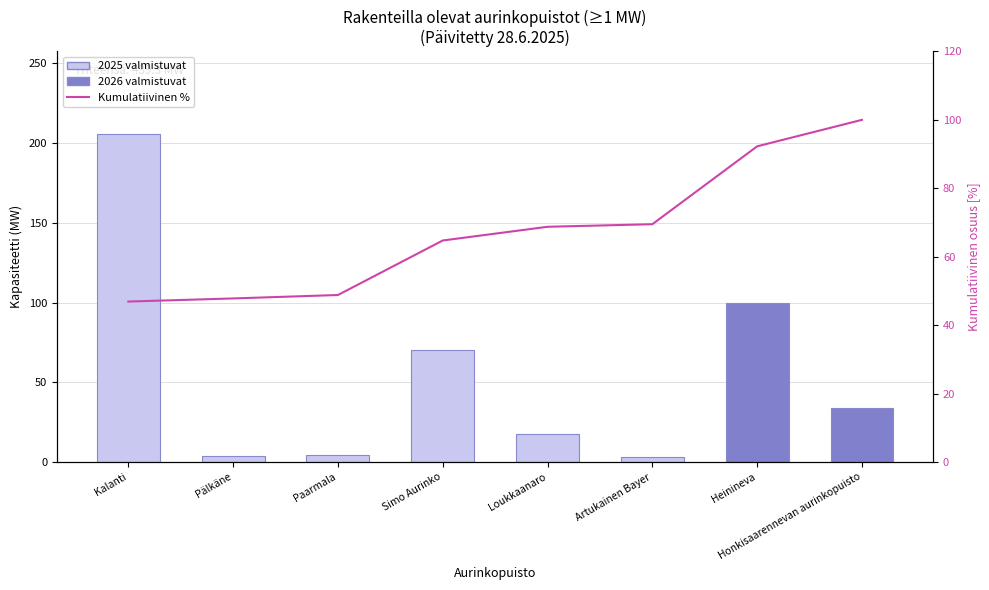

At which label does Kapasiteetti (arvio) reach its peak?

Kalanti